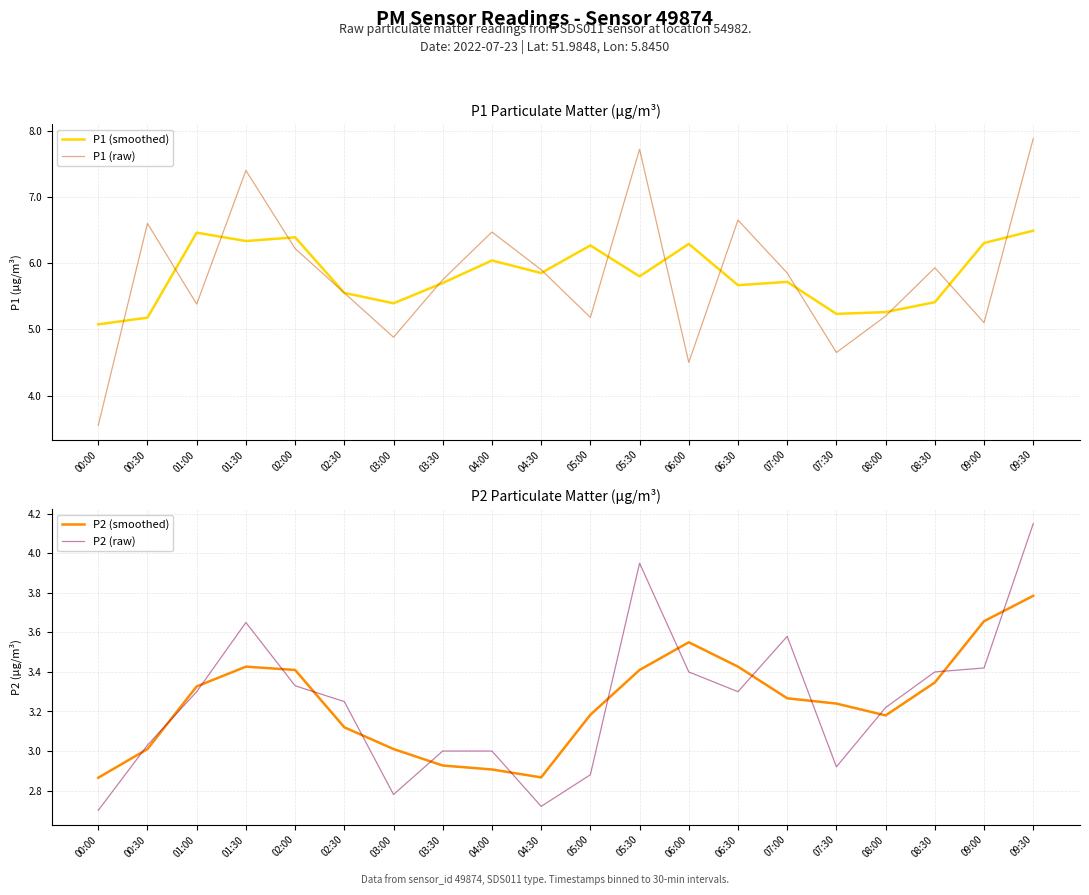

What is the approximate value of P1 (raw) at 08:00?

5.2